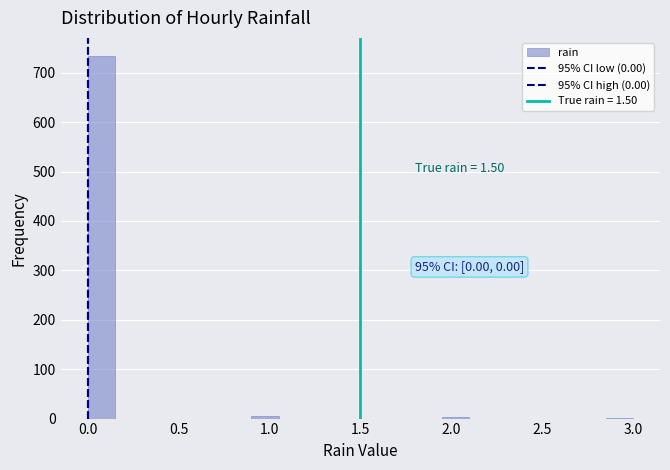

Read against the x-axis, roughly where is the centre of the tallest bar?

0.10